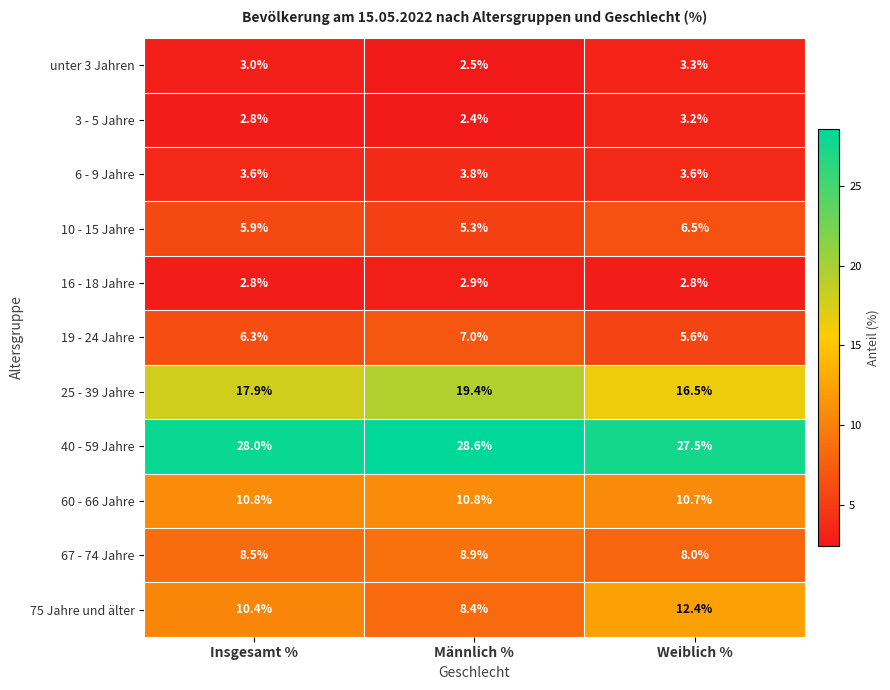

At which category does the chart reach its minimum across all series?

Männlich %